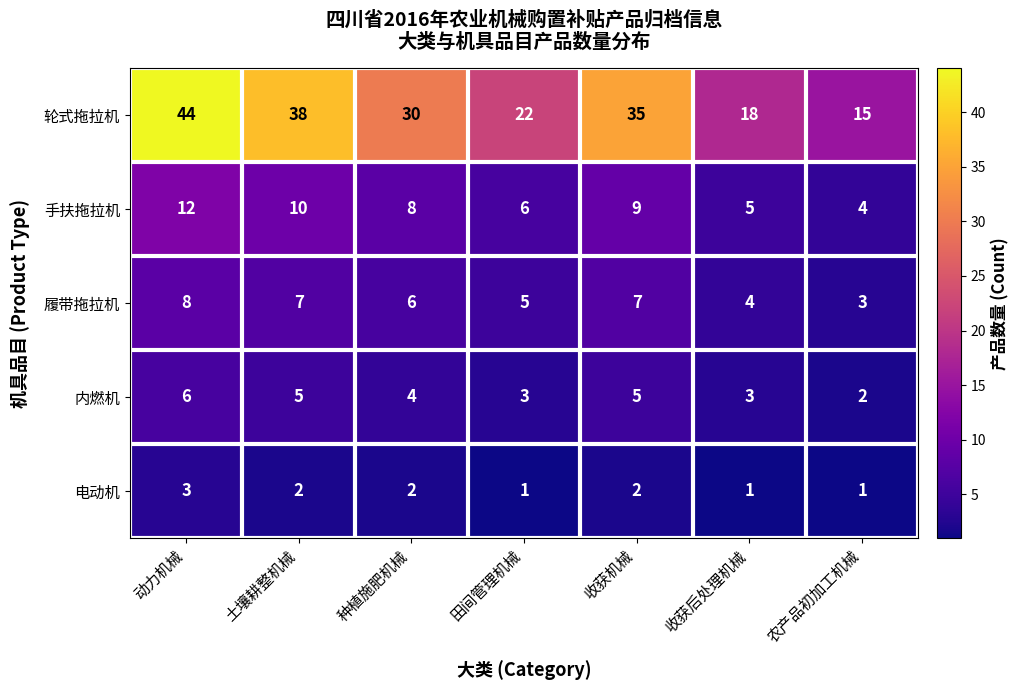

What is the difference between the second highest and minimum values in the 轮式拖拉机 series?

23